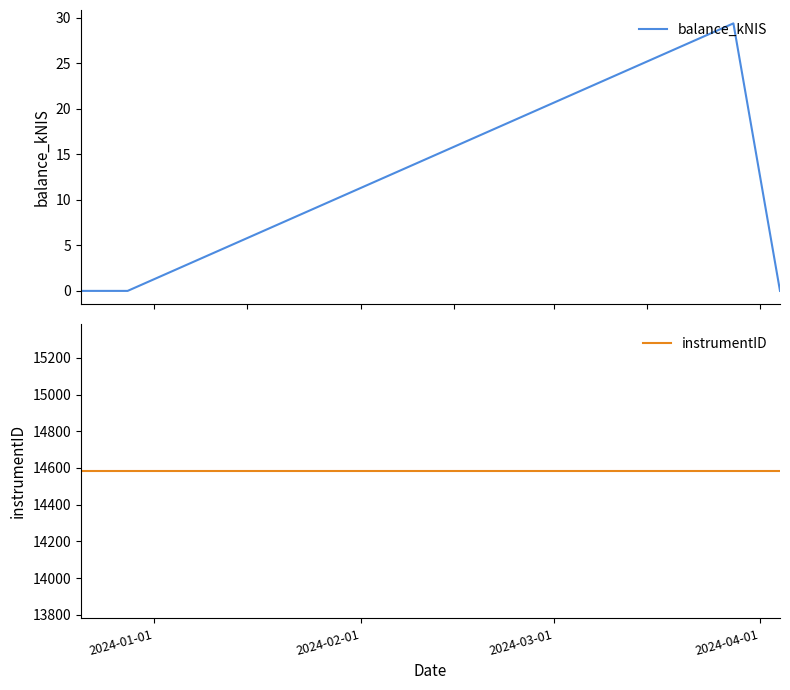

In balance_kNIS, how many points are higher than both neighbors (excluding endpoints)?

1